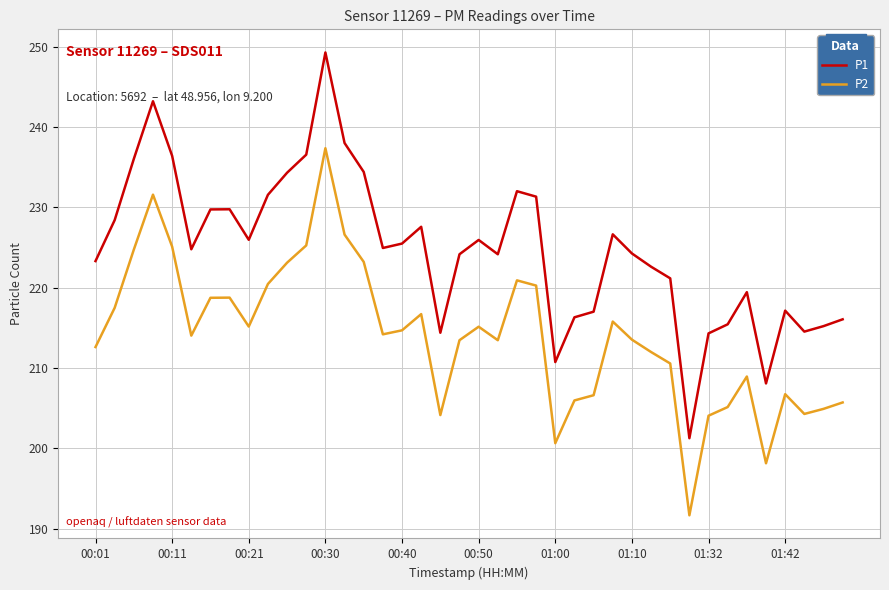

What is the smallest value displayed?

191.7